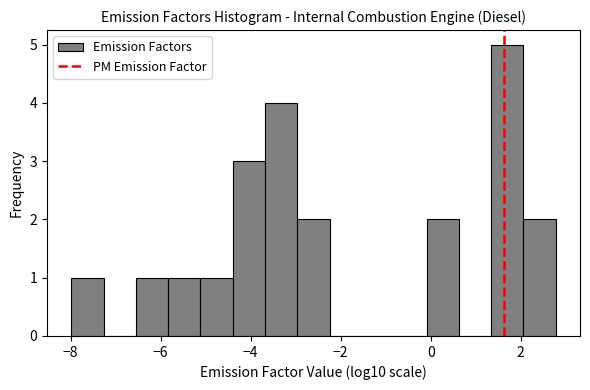

Around what value on the x-axis is the tallest bar? Give the approximate position of its centre, as read against the axis.

1.8